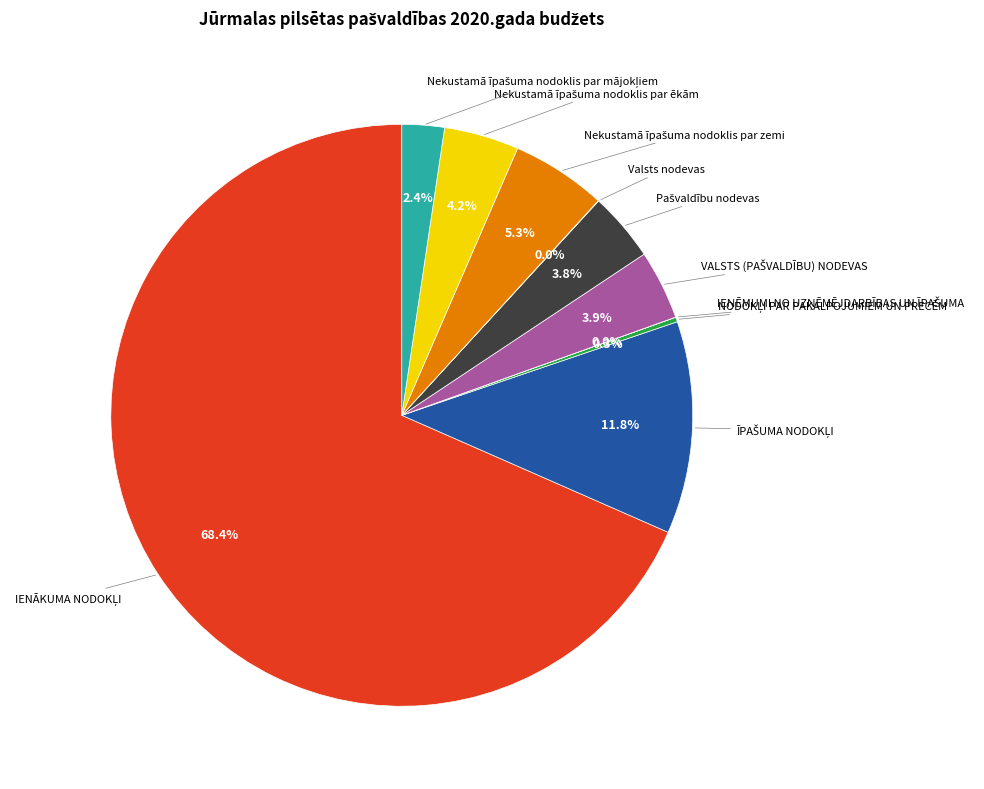

Is there a majority slice in this chart?

Yes